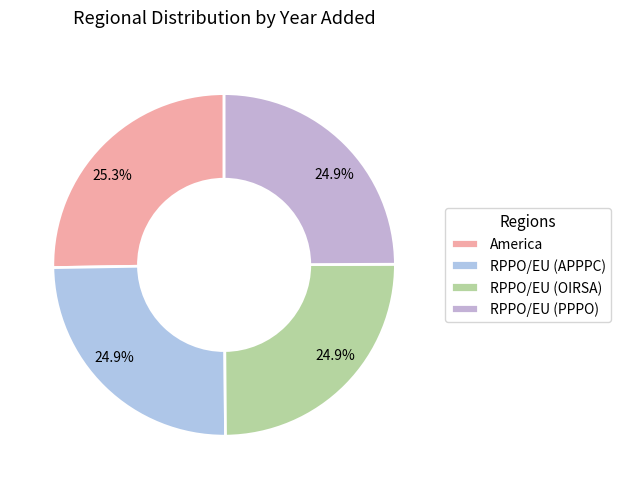

Which category has the biggest portion of the pie?

America